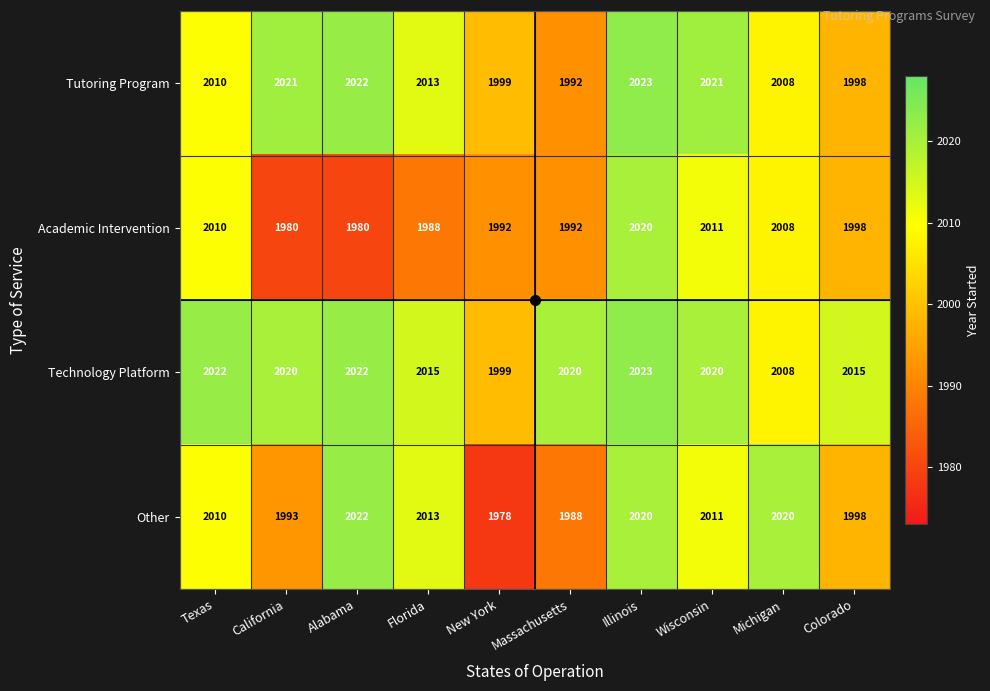

What is the sum of the Technology Platform values at Texas and Colorado?

4037